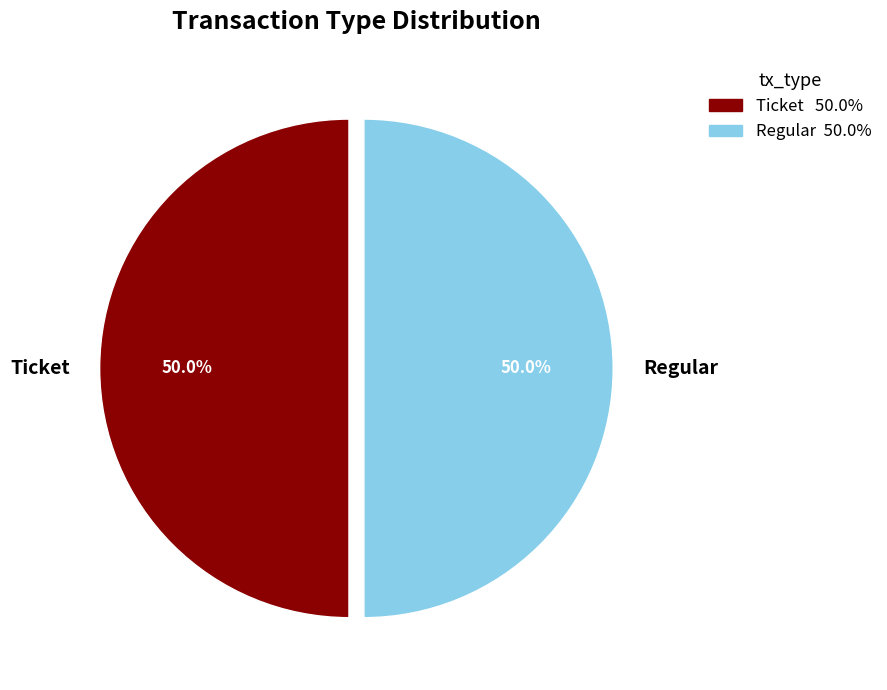

Combined, do Ticket and Regular account for over 50%?

Yes